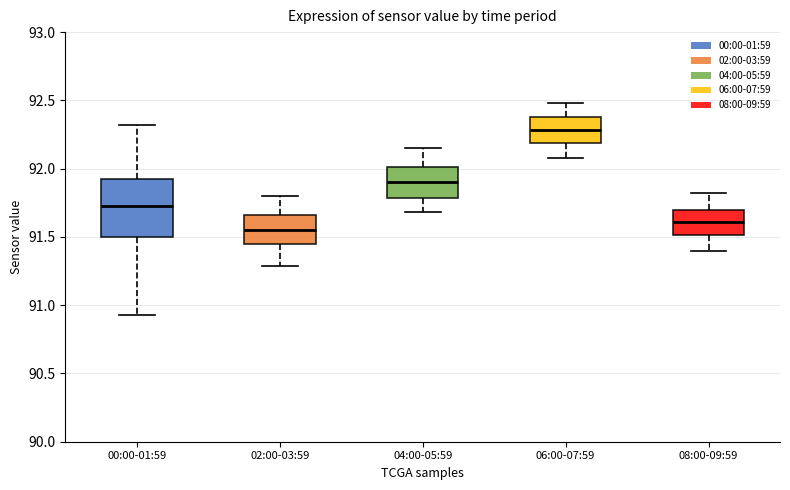

Where is the upper edge of the box for 06:00-07:59 on the y-axis? The values are not printed on the chart, so give them approximately, as read against the axis.

92.40